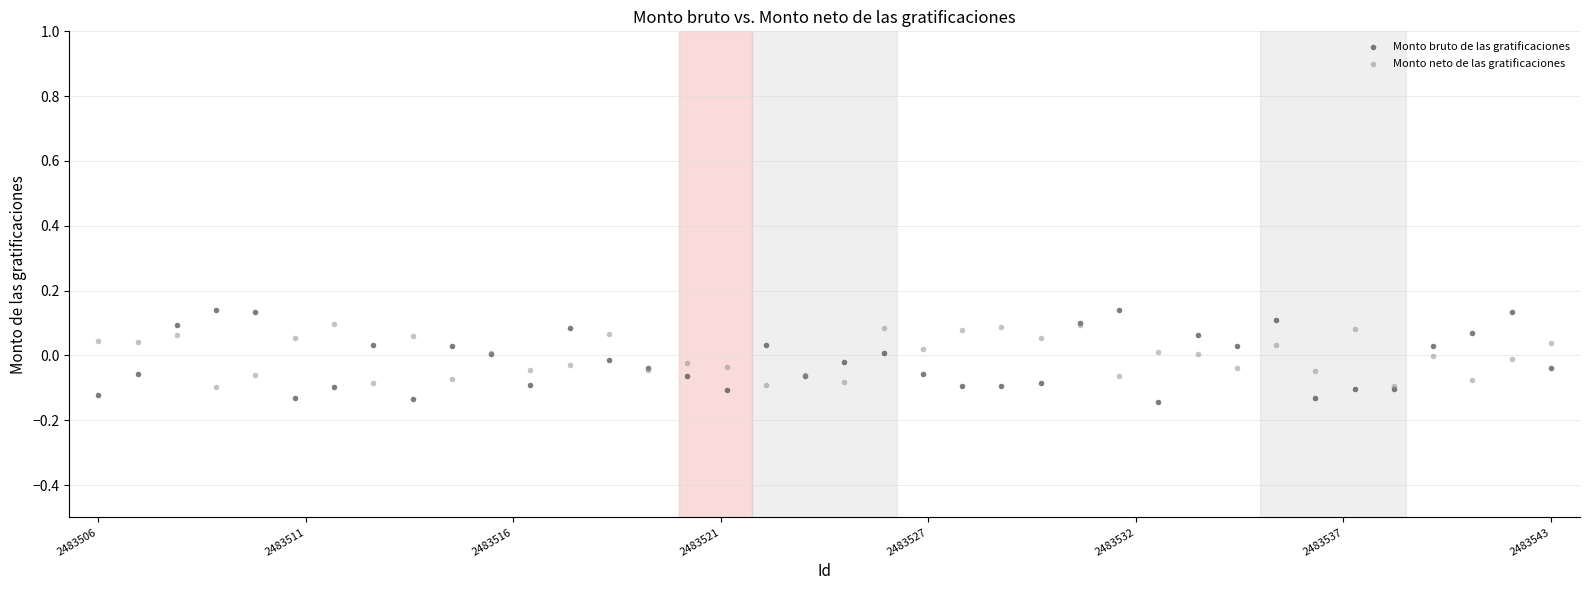

What is the X range (max minus min) for the scatter plot?

1.0